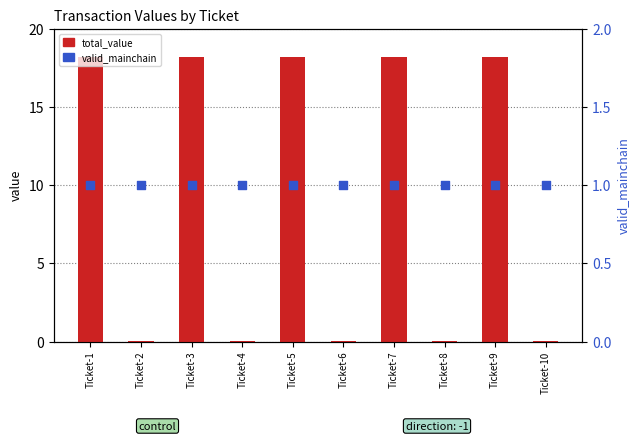

What are all the series names shown in the legend?

total_value, valid_mainchain